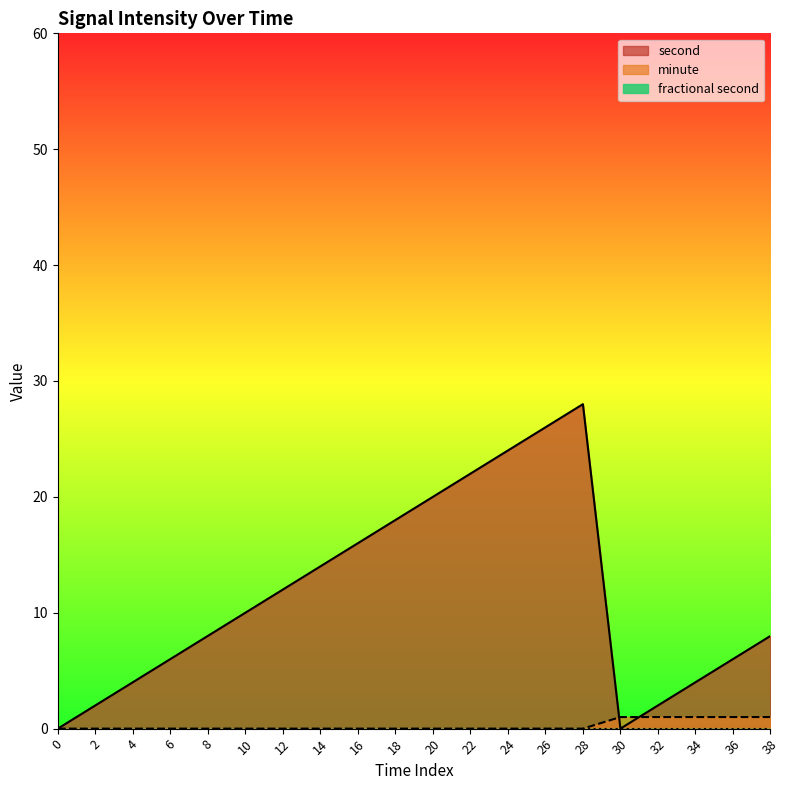

Rank the series at 18 from highest to lowest value.

second, minute